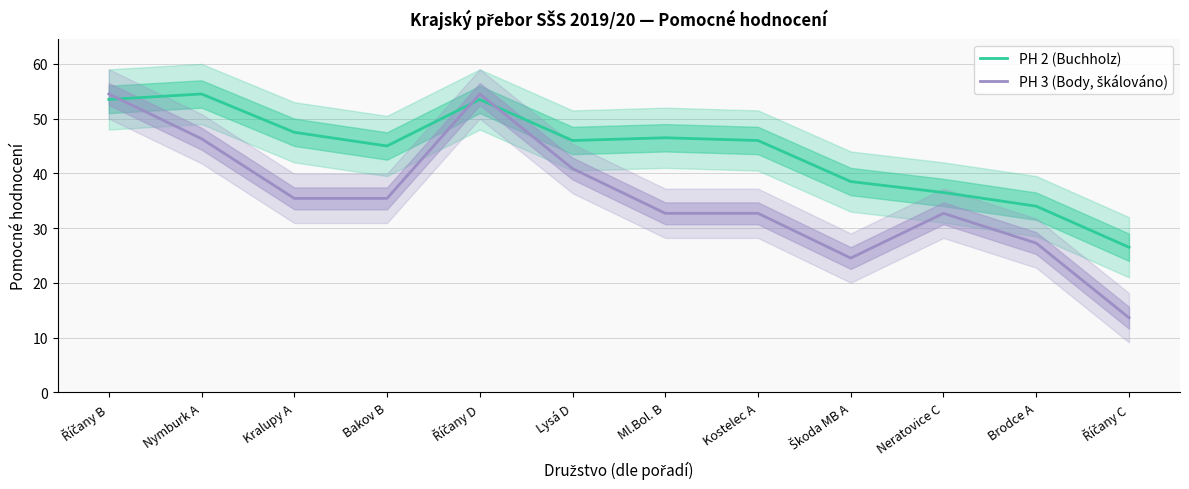

Rank the series by their average value, from highest to lowest.

PH 2 (Buchholz), PH 3 (Body, škálováno)